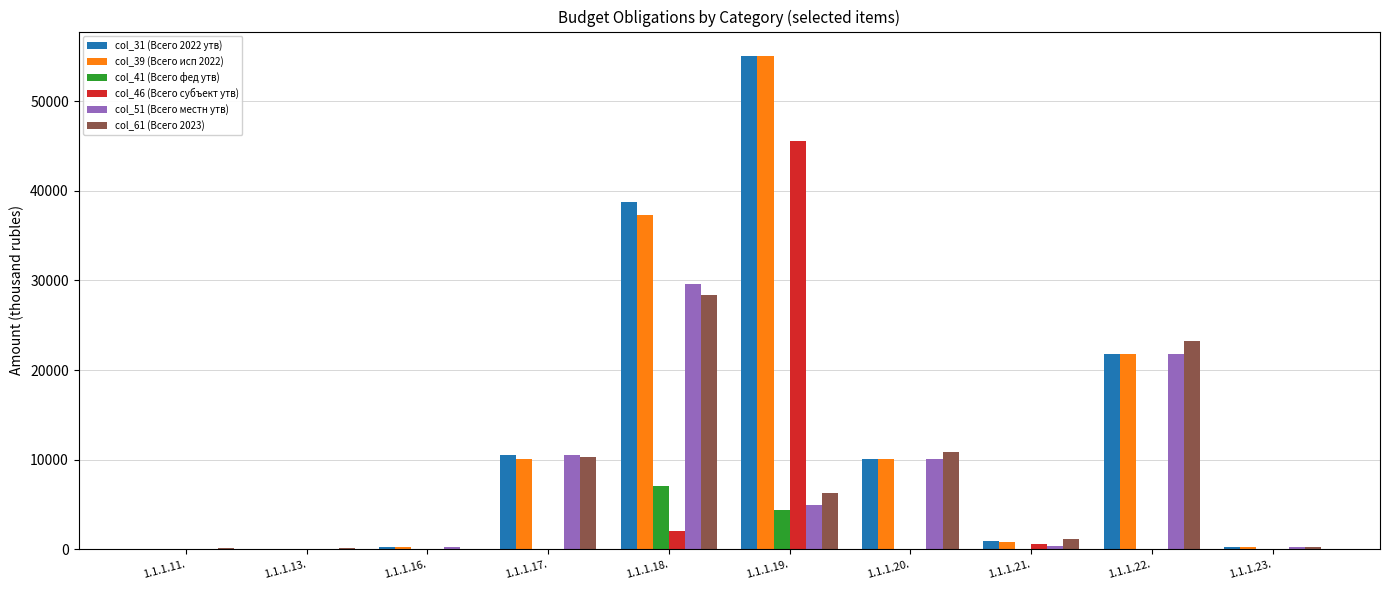

Are the bars horizontal?

No